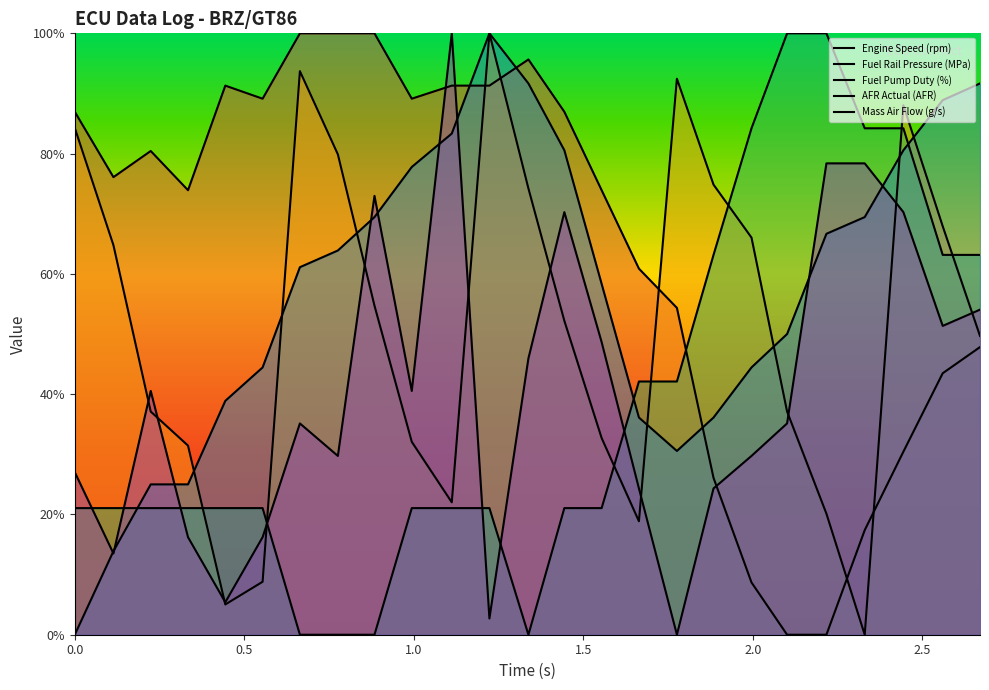

Reading left to right, list all the values displayed in this chart.

Engine Speed (rpm): 87.0	76.1	80.4	73.9	91.3	89.1	100.0	100.0	100.0	89.1	91.3	91.3	95.7	87.0	73.9	60.9	54.3	26.1	8.7	0.0	0.0	17.4	30.4	43.5	47.8
Fuel Rail Pressure (MPa): 84.3	64.8	37.1	31.4	5.0	8.8	93.7	79.9	54.7	32.1	22.0	100.0	74.2	52.2	32.7	18.9	92.5	74.8	66.0	37.1	20.1	0.0	88.1	67.9	49.7
Fuel Pump Duty (%): 21.1	21.1	21.1	21.1	21.1	21.1	0.0	0.0	0.0	21.1	21.1	21.1	0.0	21.1	21.1	42.1	42.1	63.2	84.2	100.0	100.0	84.2	84.2	63.2	63.2
AFR Actual (AFR): 0.0	13.9	25.0	25.0	38.9	44.4	61.1	63.9	69.4	77.8	83.3	100.0	91.7	80.6	58.3	36.1	30.6	36.1	44.4	50.0	66.7	69.4	80.6	88.9	91.7
Mass Air Flow (g/s): 27.0	13.5	40.5	16.2	5.4	16.2	35.1	29.7	73.0	40.5	100.0	2.7	45.9	70.3	48.6	24.3	0.0	24.3	29.7	35.1	78.4	78.4	70.3	51.4	54.1